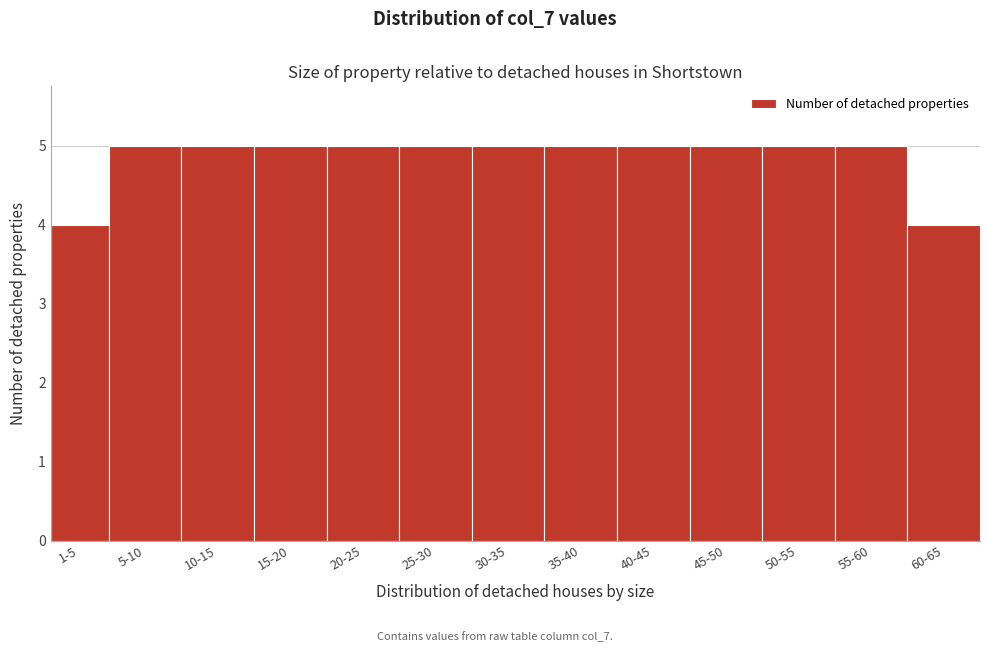

Reading right to left, transcribe all the data shown in this chart.

4	5	5	5	5	5	5	5	5	5	5	5	4